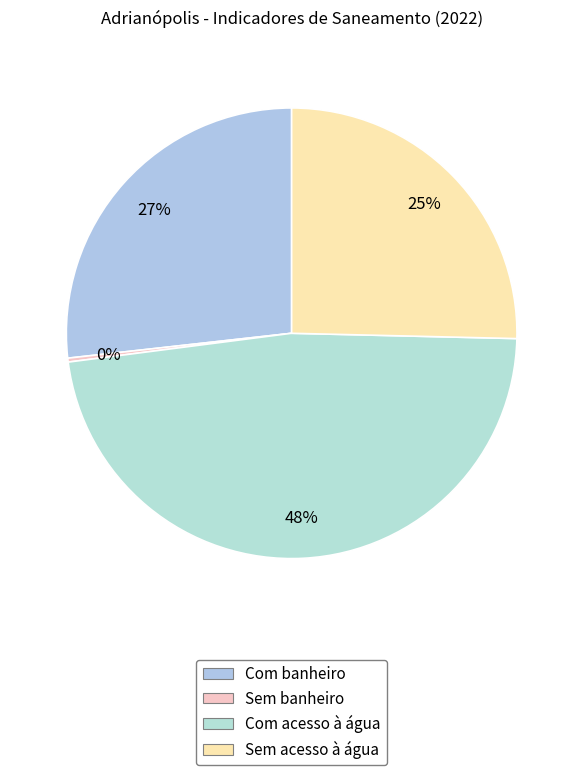

Rank the categories by value from highest to lowest.

Com acesso à água, Com banheiro, Sem acesso à água, Sem banheiro